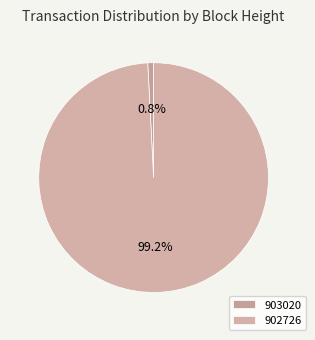

To the nearest percent, what is the combined percentage of 902726 and 903020?

100%